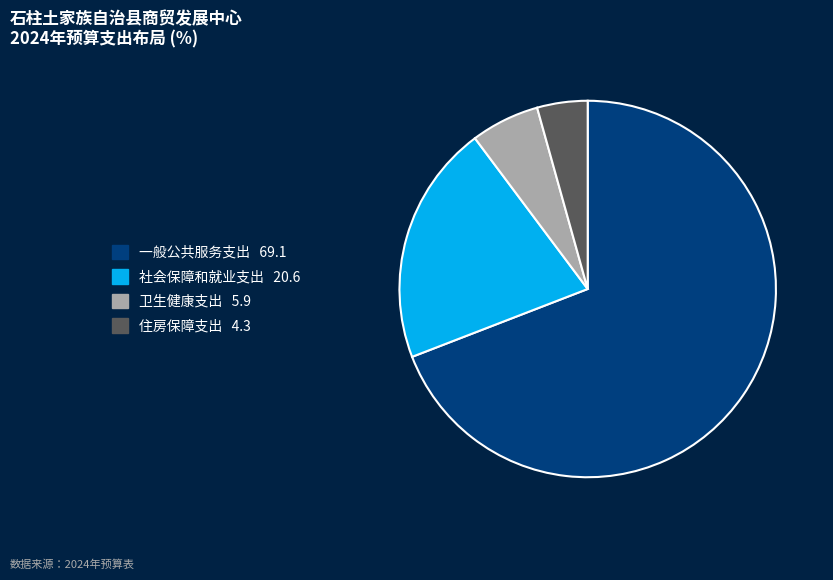

True or false: 卫生健康支出 accounts for 1% of the total.

False